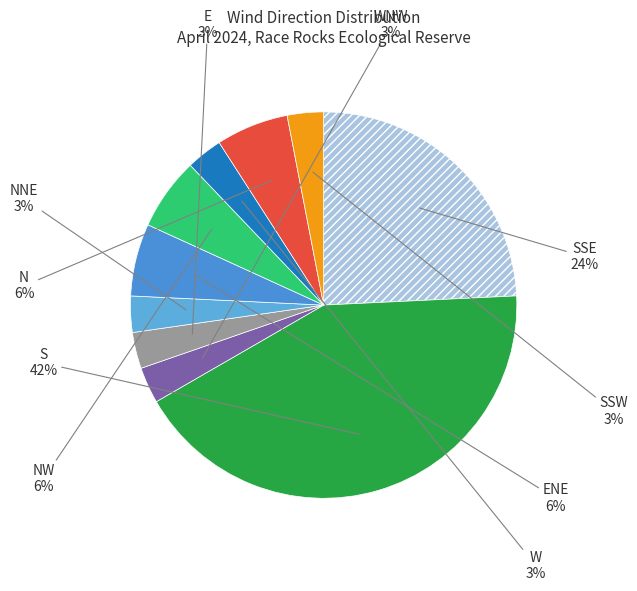

Does S account for over 50% of the chart?

No